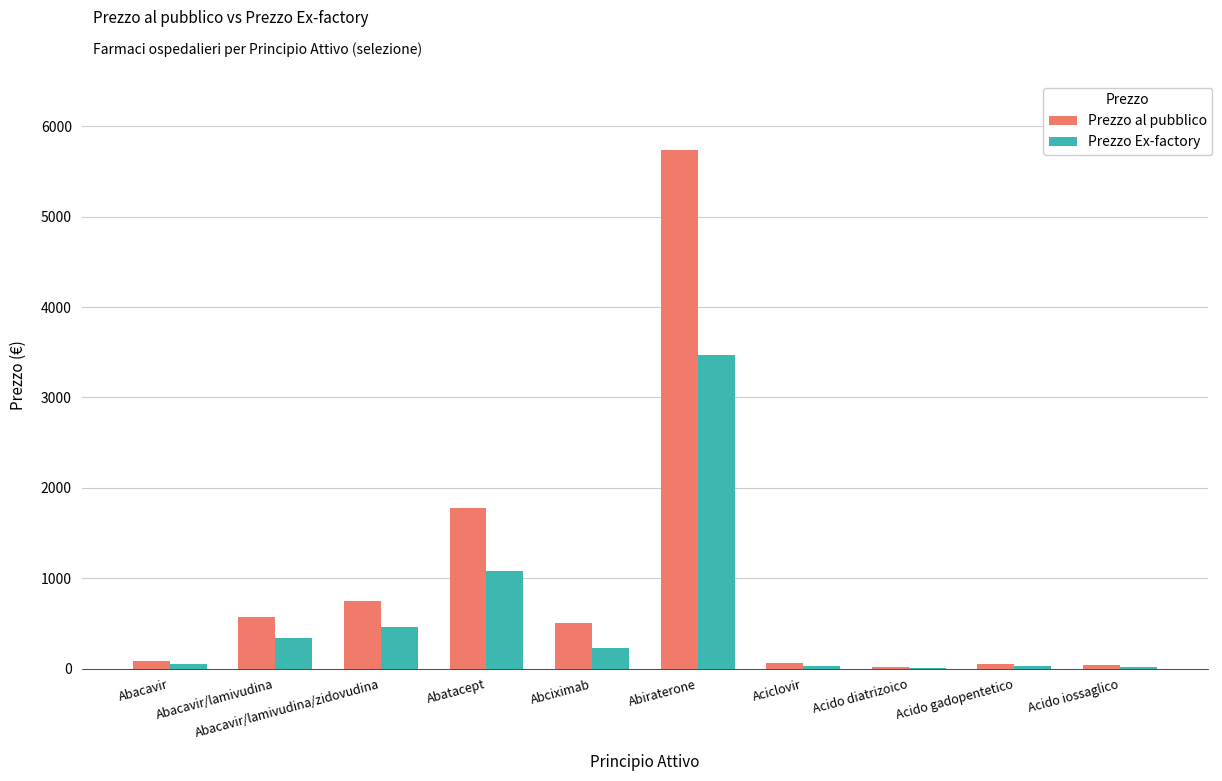

What is the maximum value shown in the chart?

5734.5